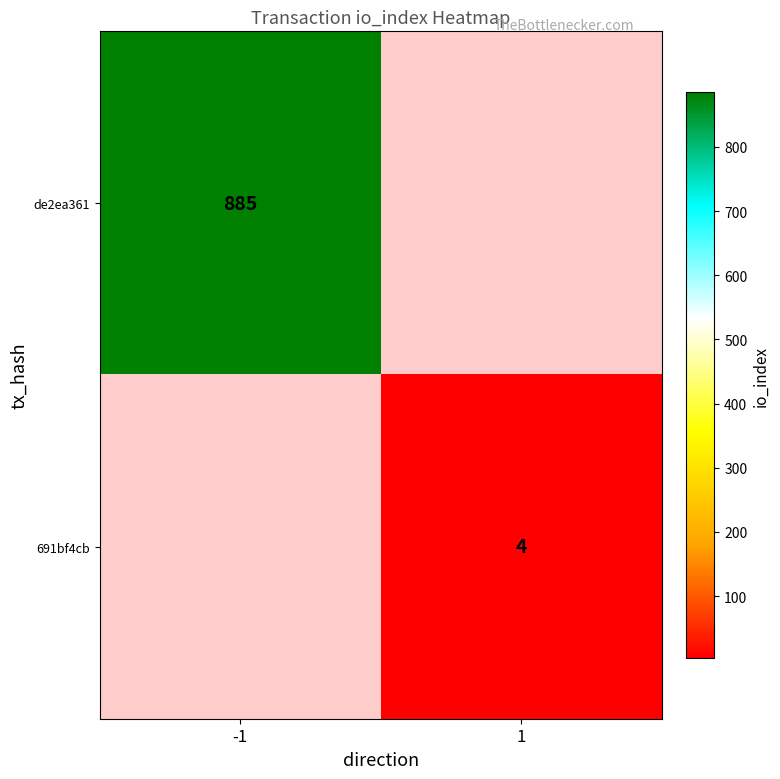

The 691bf4cb series shows 4 at 1. True or false?

True